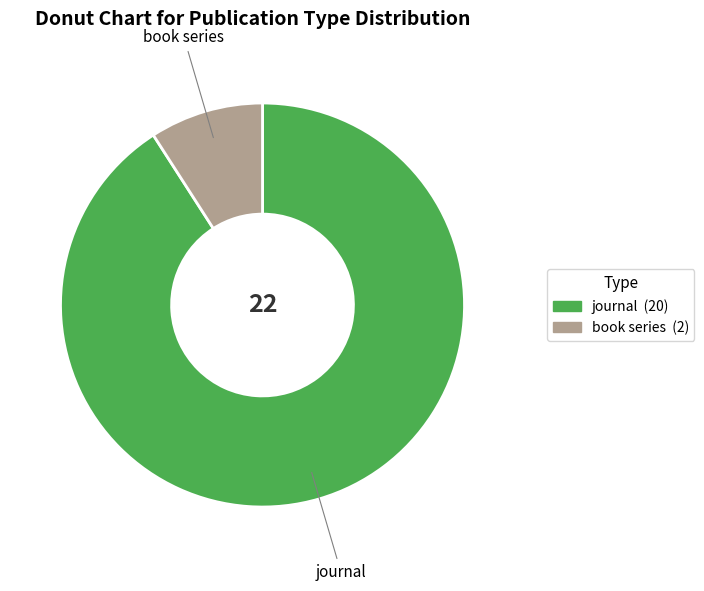

Which category has the biggest portion of the pie?

journal